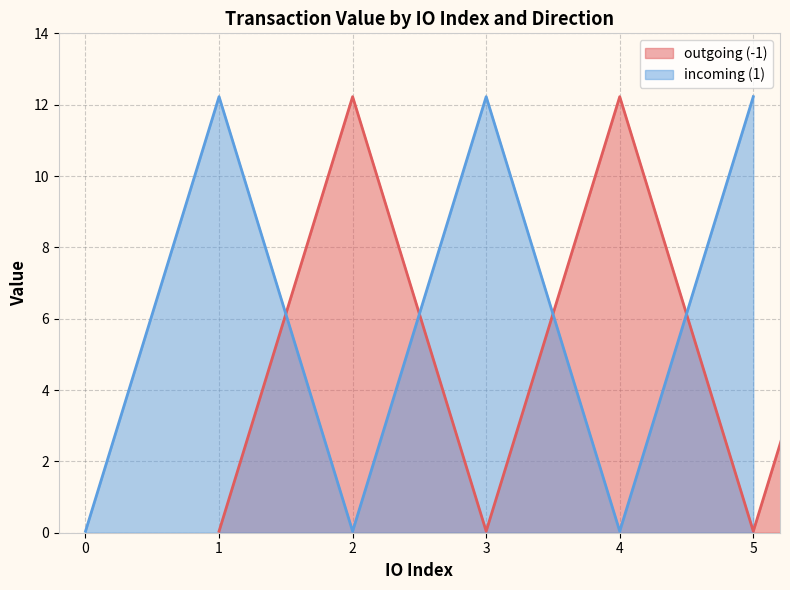

Count the io_index values in the range 2 to 5.

8